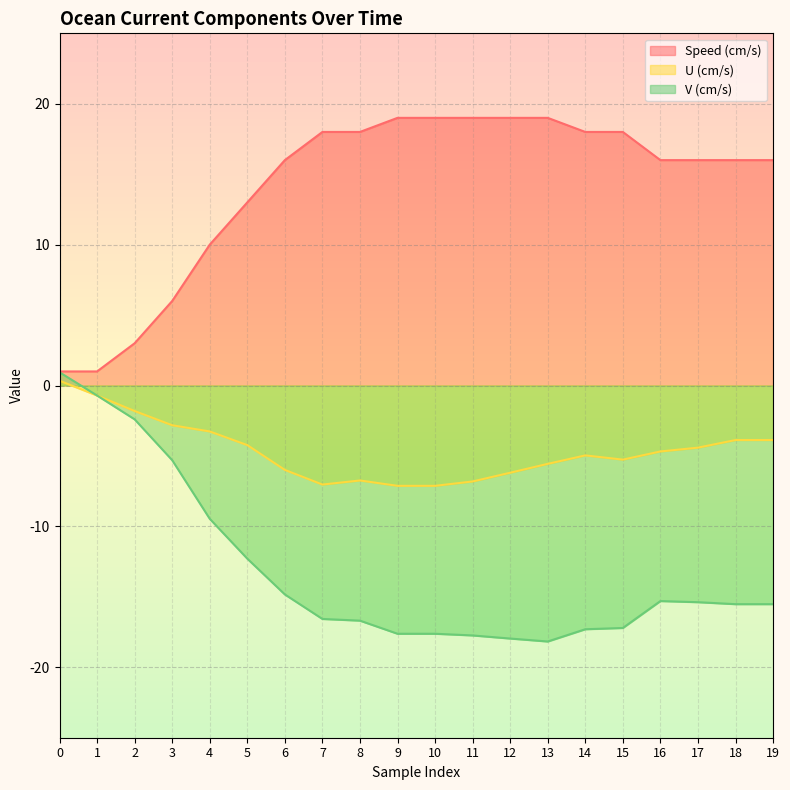

What is the average value of the V (cm/s) series?

-13.1